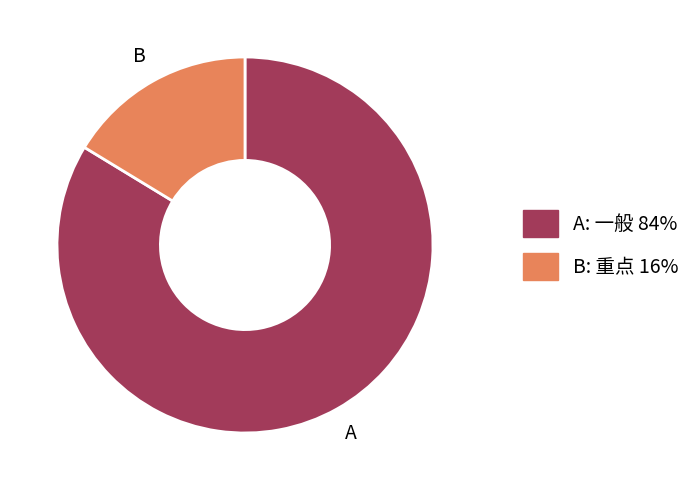

Is there a majority slice in this chart?

Yes